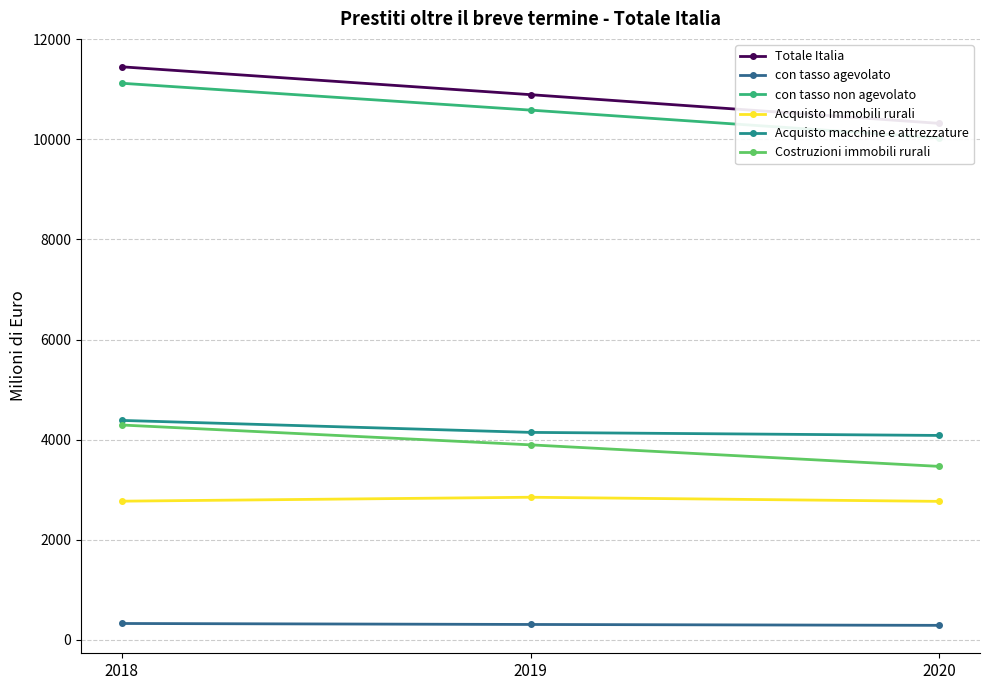

What is the sum of all Acquisto macchine e attrezzature values?

12612.7